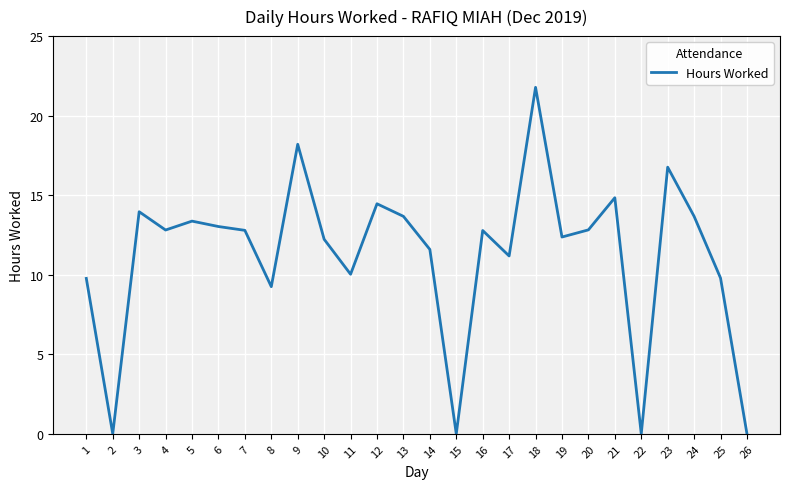

What is the average value?

11.2